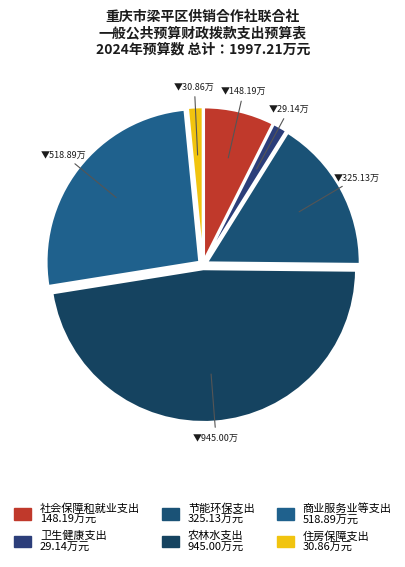

Which slice is the largest?

农林水支出